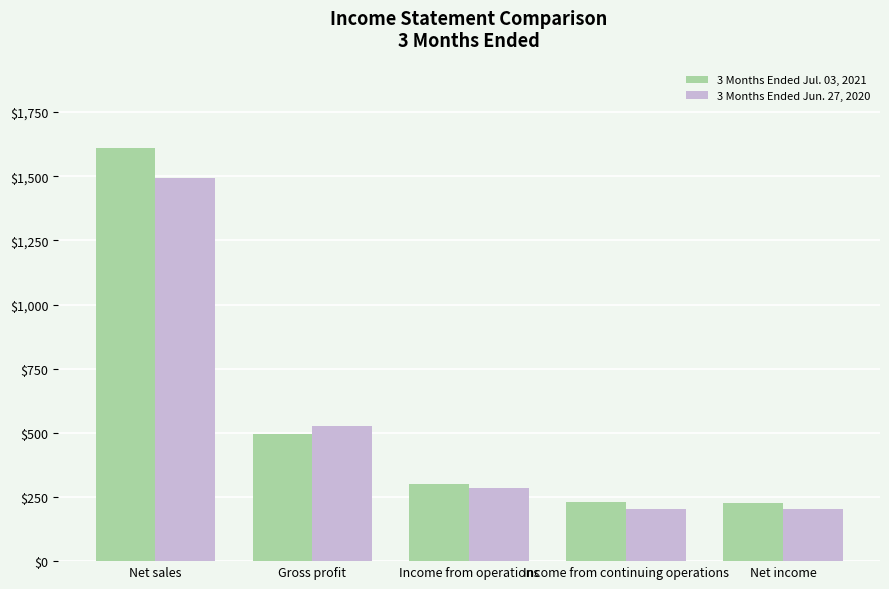

At which label does 3 Months Ended Jul. 03, 2021 first exceed 302?

Net sales